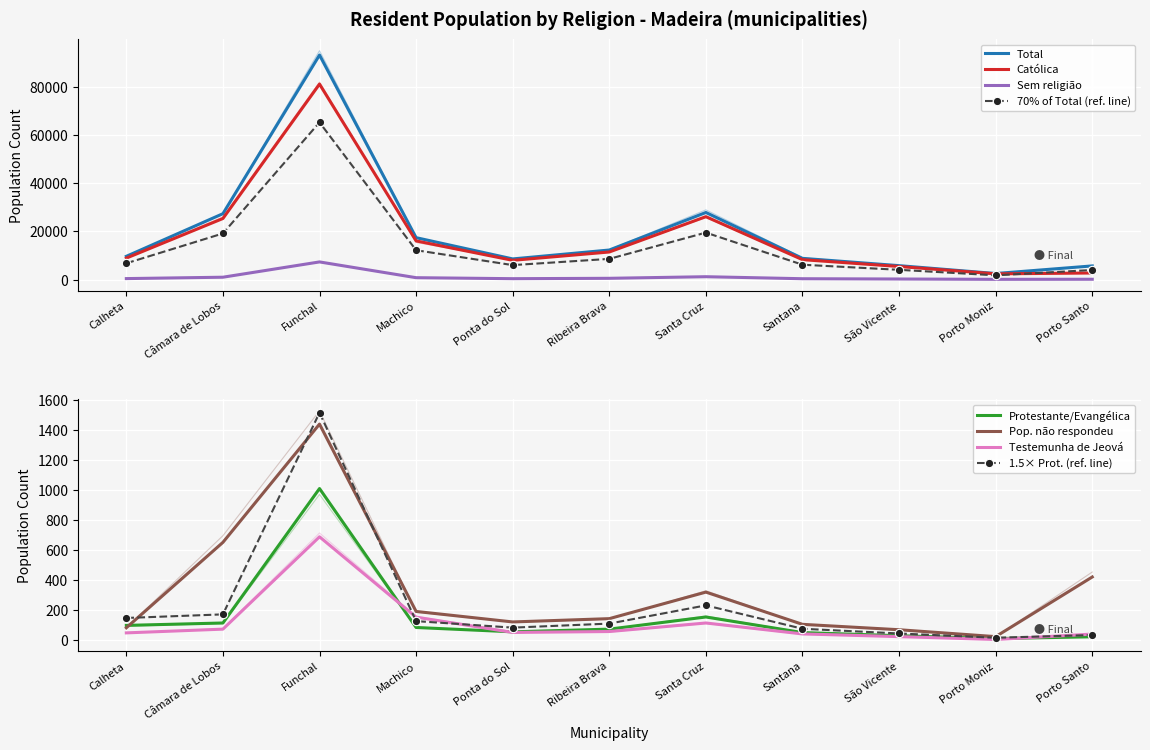

What is the label of the 8th point from the left?

Santana